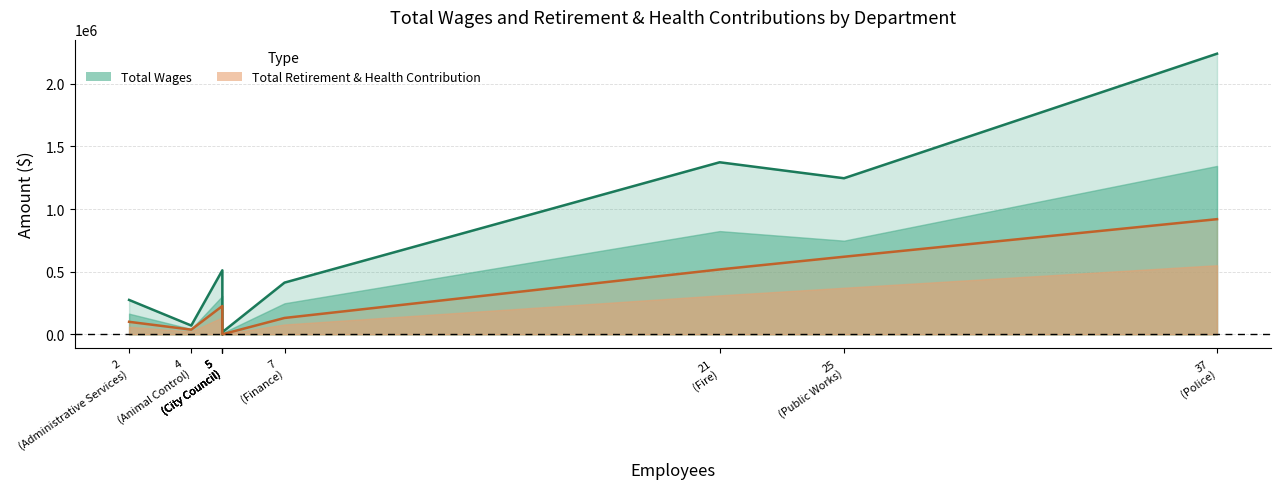

What are all the series names shown in the legend?

Total Wages, Total Retirement & Health Contribution